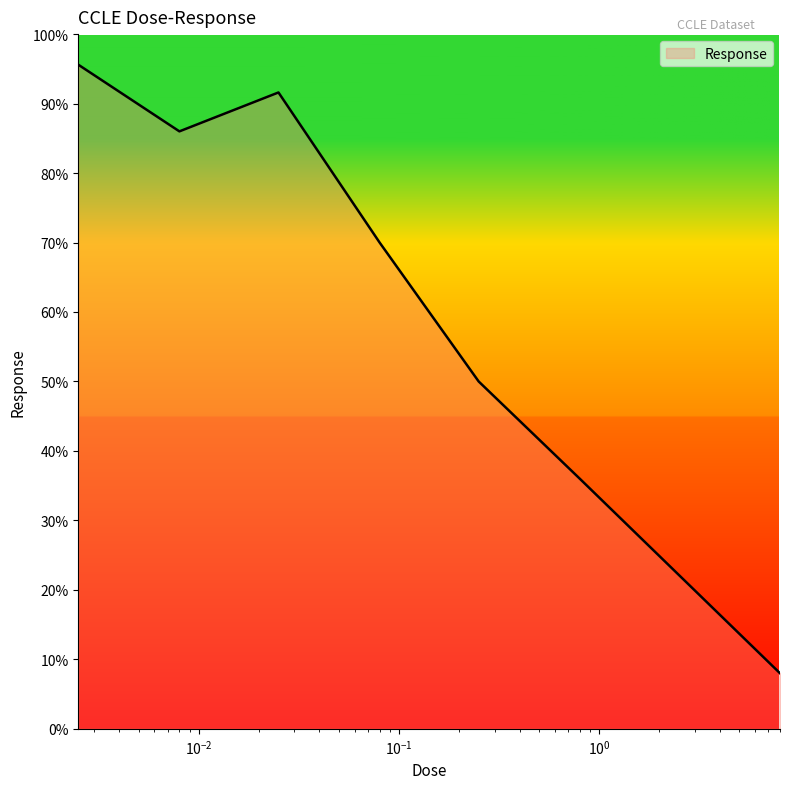

What is the difference between the second highest and minimum values?

83.6